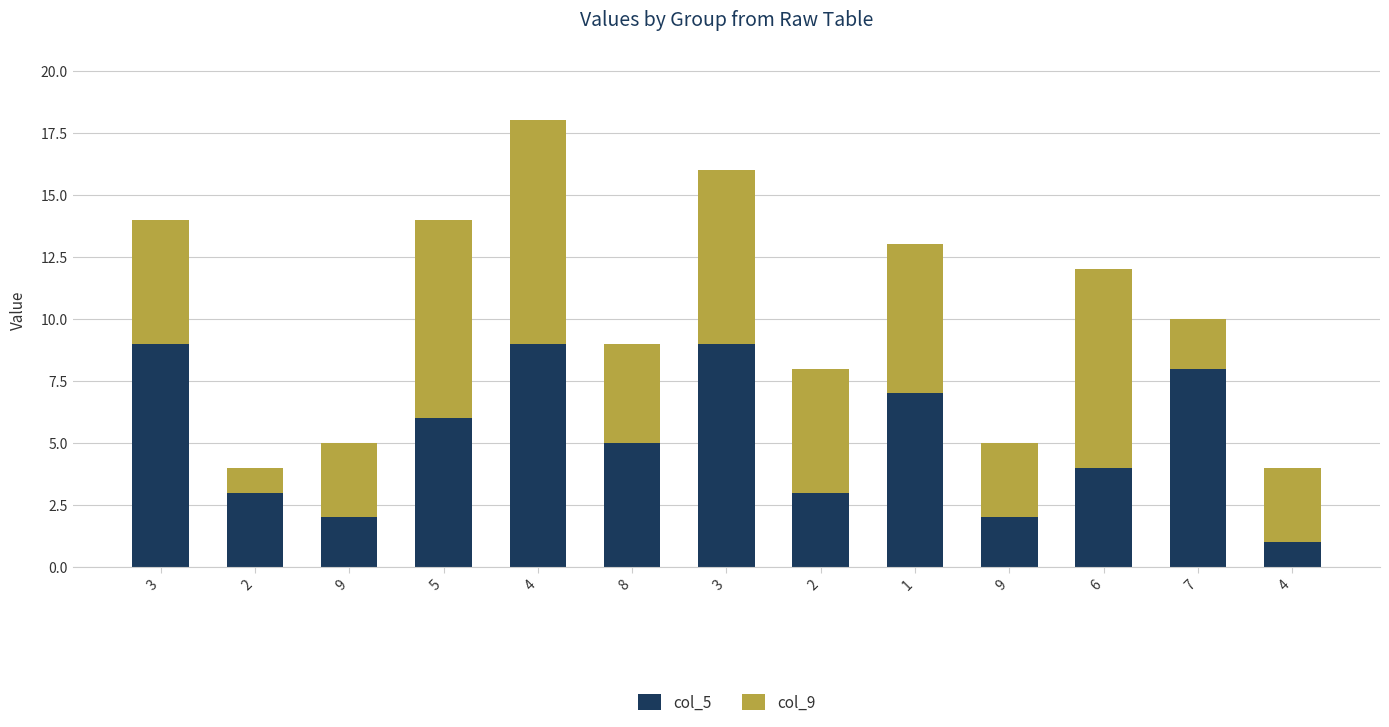

What is the average value of the col_9 series?

5